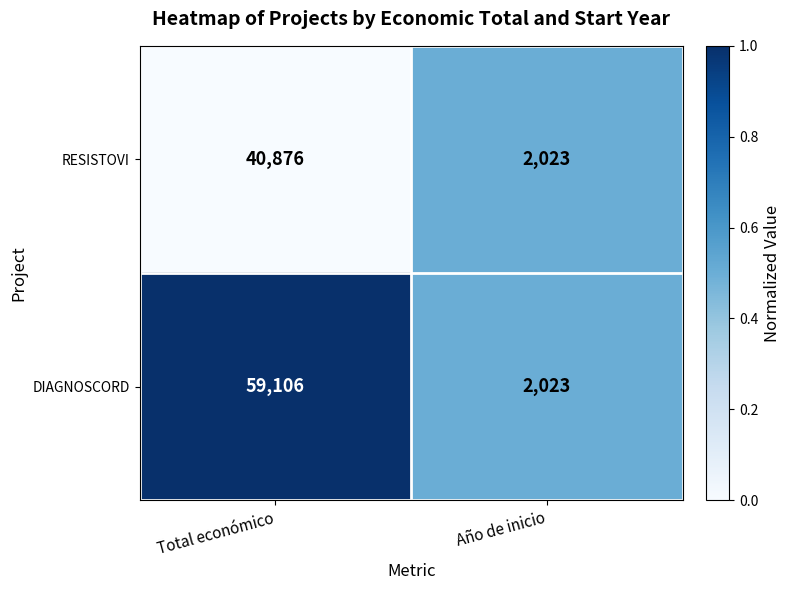

The value of RESISTOVI at Año de inicio is 913. True or false?

False